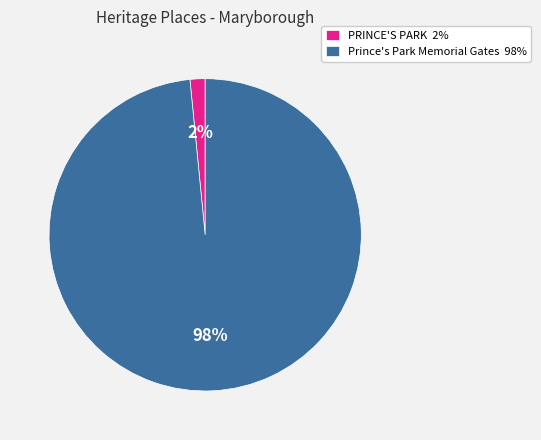

Which has a higher value, PRINCE'S PARK or Prince's Park Memorial Gates?

Prince's Park Memorial Gates